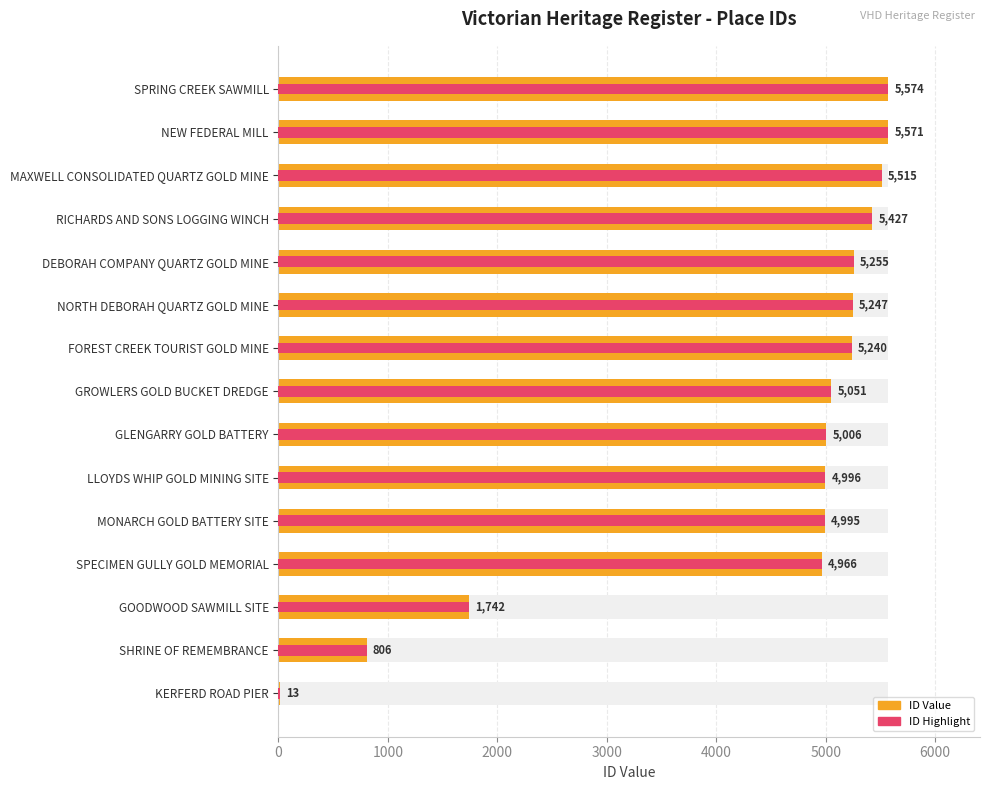

What is the average value?

4360